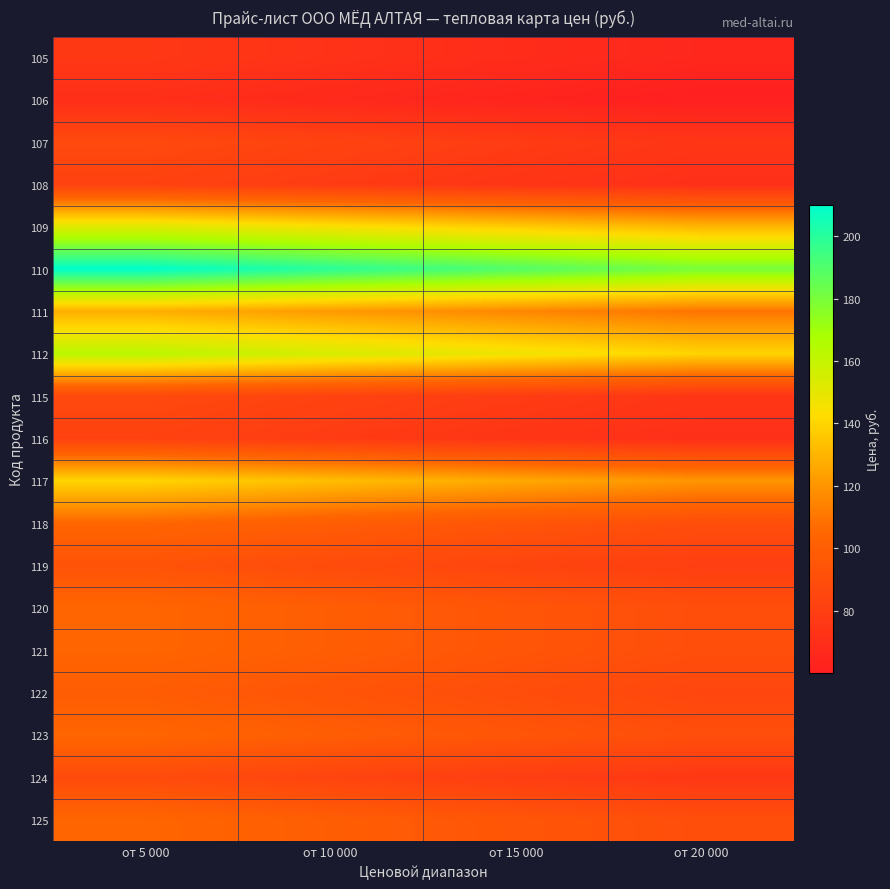

At which category is the sum across all series the highest?

от 5 000